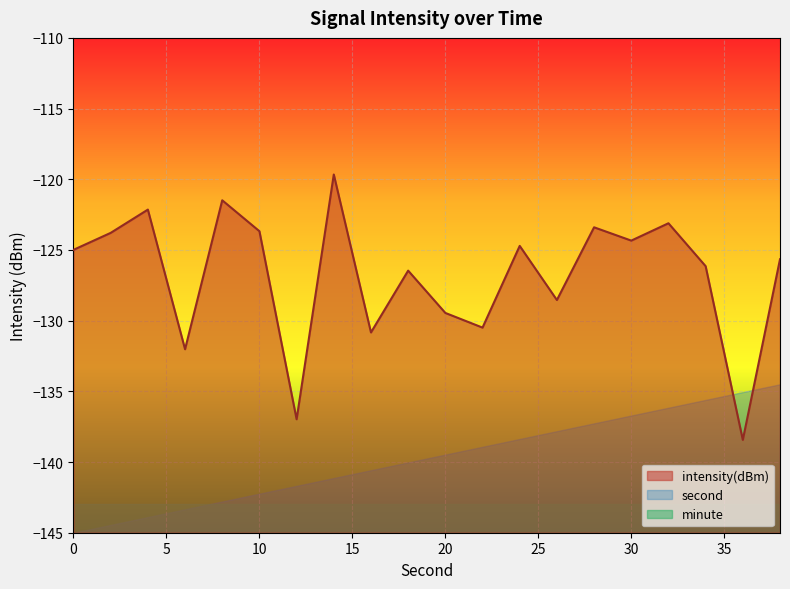

At which category is the sum across all series the highest?

38